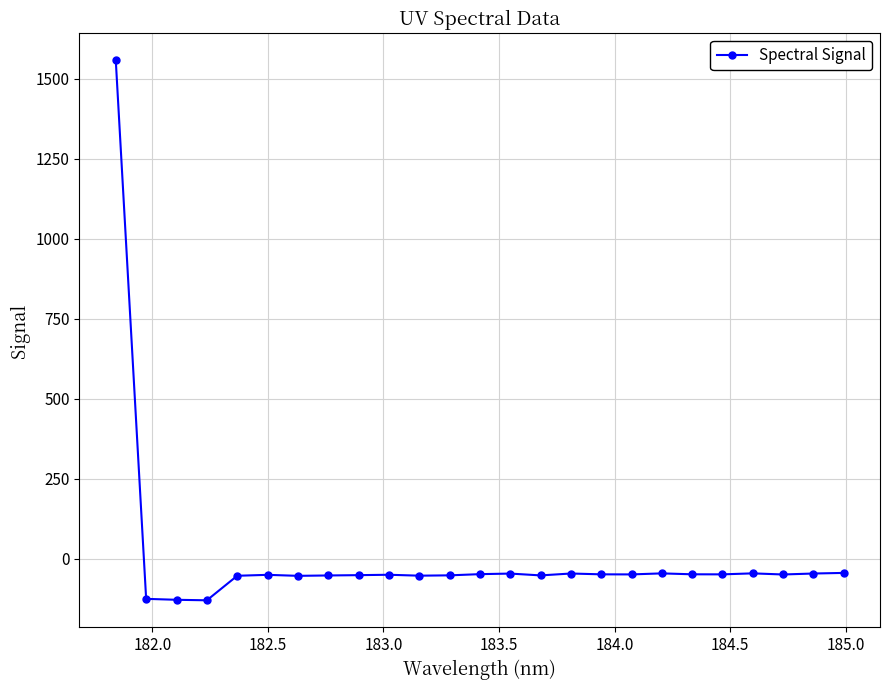

What is the greatest value displayed?

1557.6